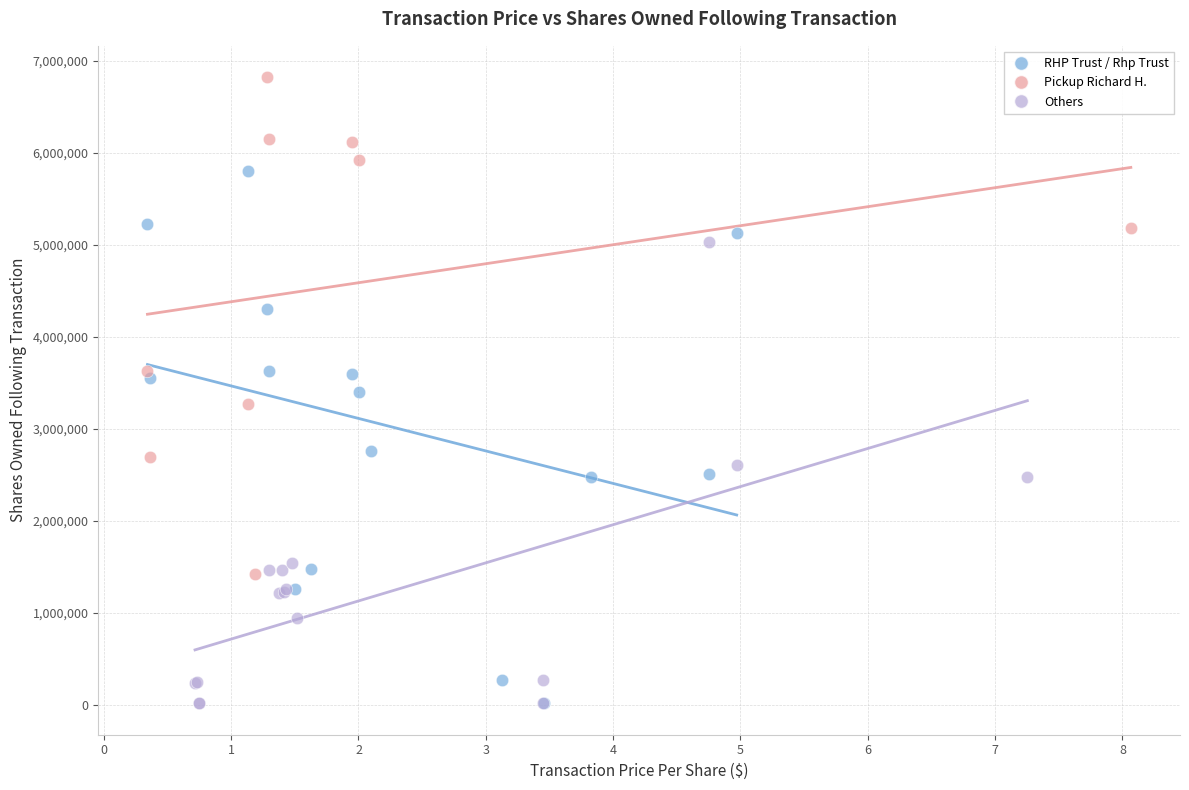

Which series reaches the maximum Y coordinate?

Pickup Richard H.